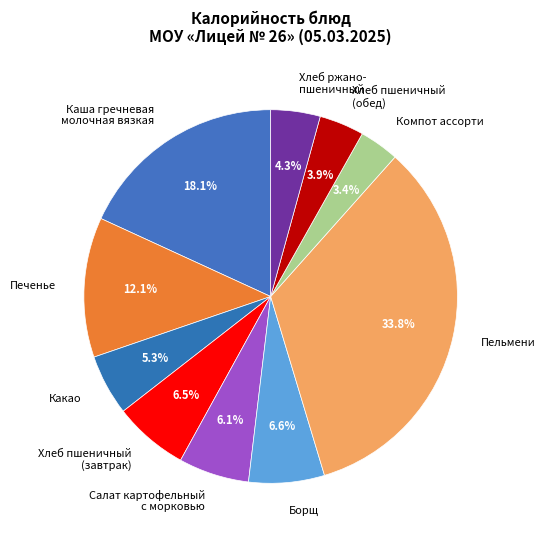

Does any single category account for the majority?

No